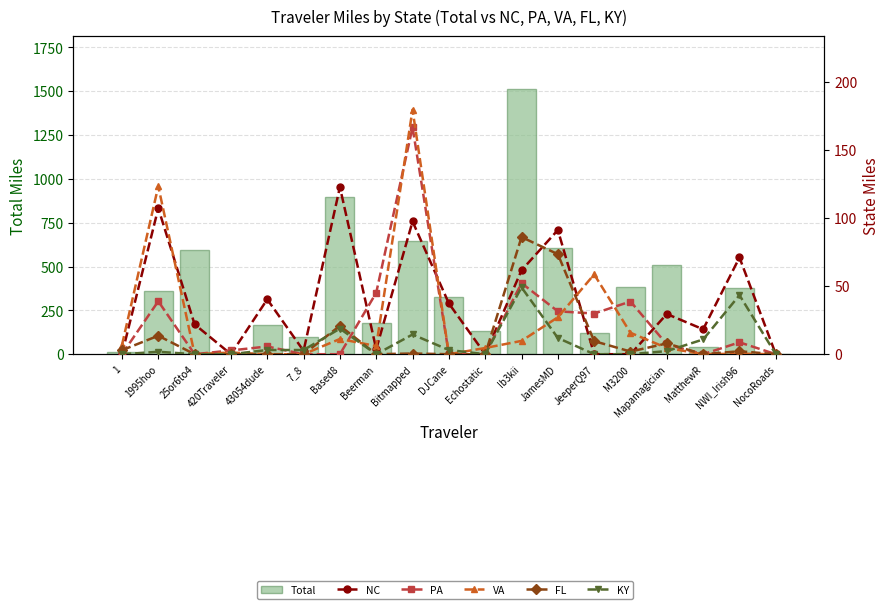

What is the value of the PA bar at the 12th from the left?

52.1